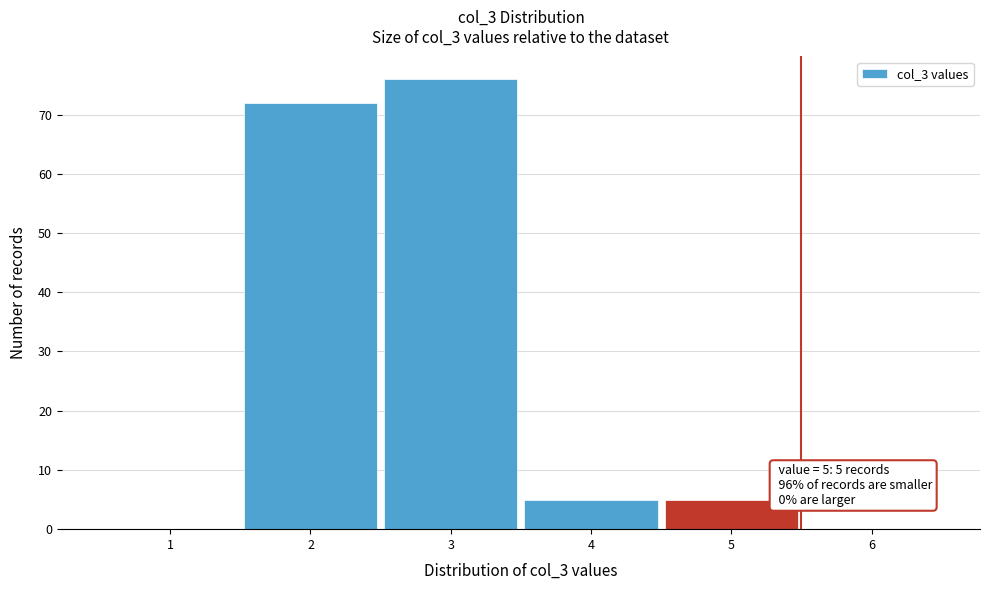

Which range on the x-axis has the tallest bar?

2.5 to 3.5